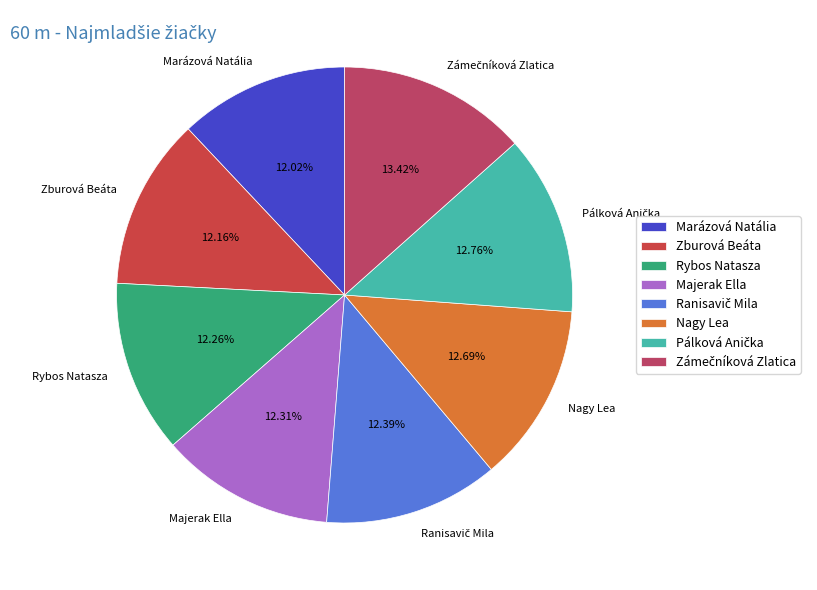

Does Zburová Beáta account for over 50% of the chart?

No